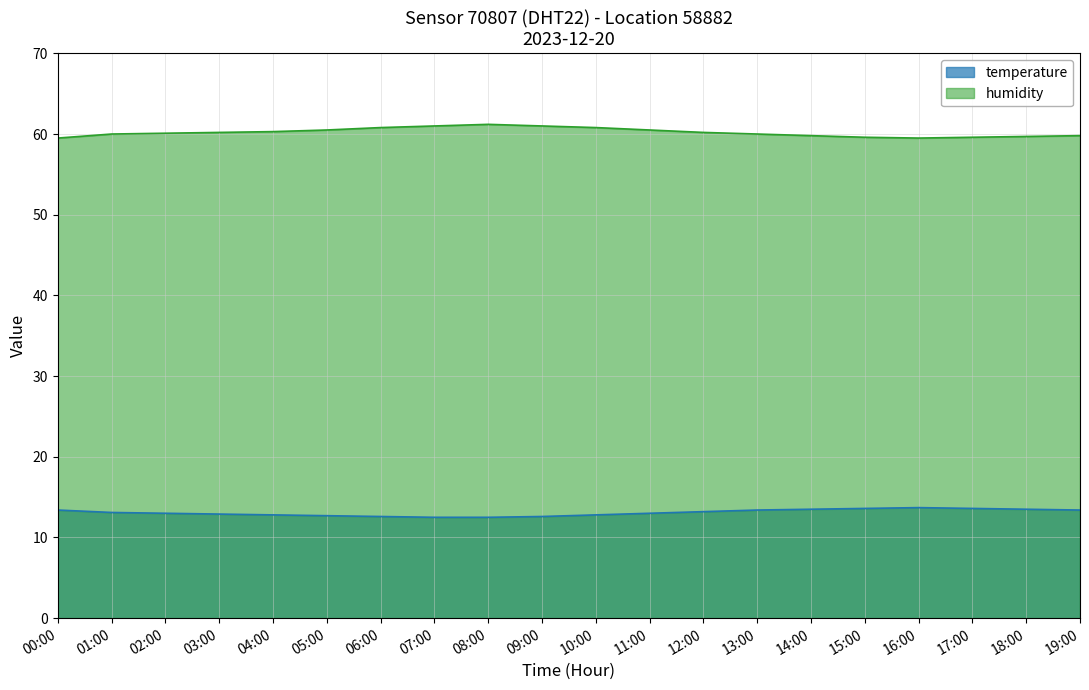

List the labels in order of temperature value, smallest first.

07:00, 08:00, 06:00, 09:00, 05:00, 04:00, 10:00, 03:00, 02:00, 11:00, 01:00, 12:00, 00:00, 13:00, 19:00, 14:00, 18:00, 15:00, 17:00, 16:00